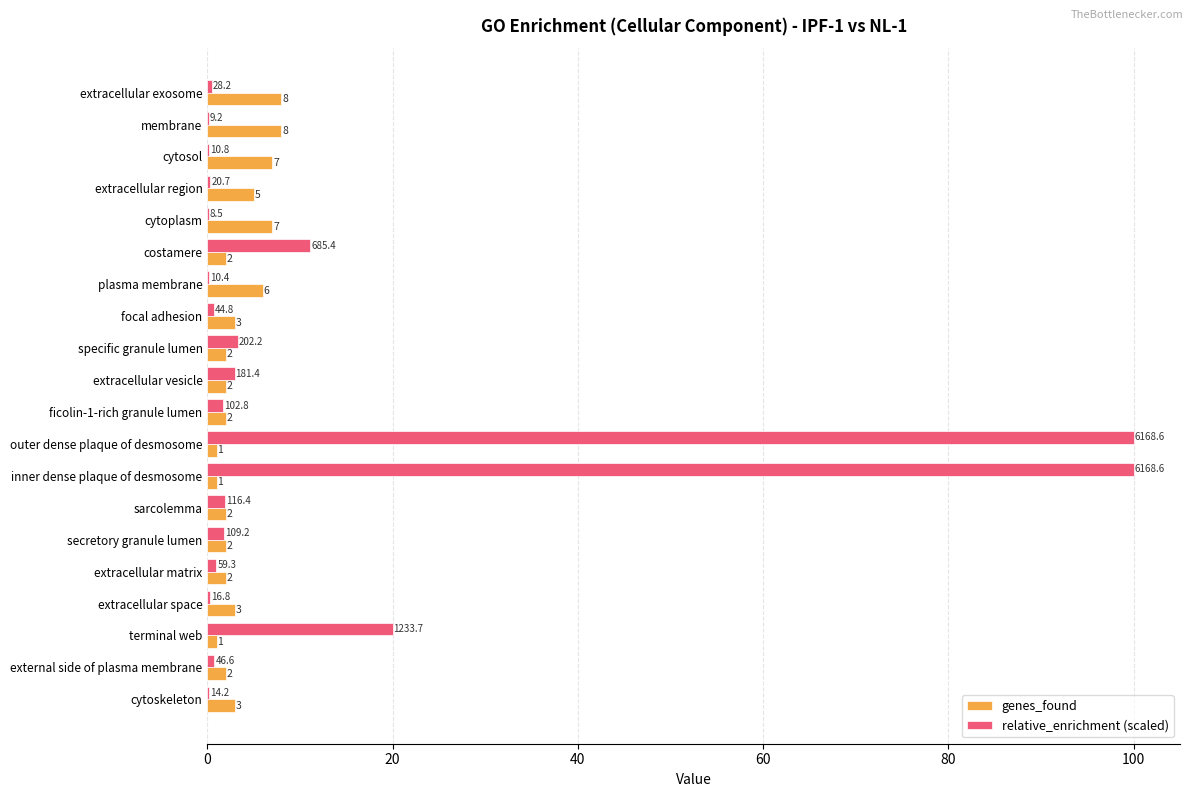

The value of relative_enrichment (scaled) at outer dense plaque of desmosome is 141.8. True or false?

False